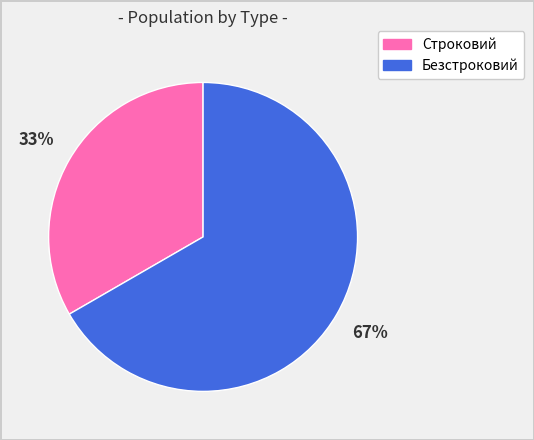

To the nearest percent, what is the combined percentage of Строковий and Безстроковий?

100%